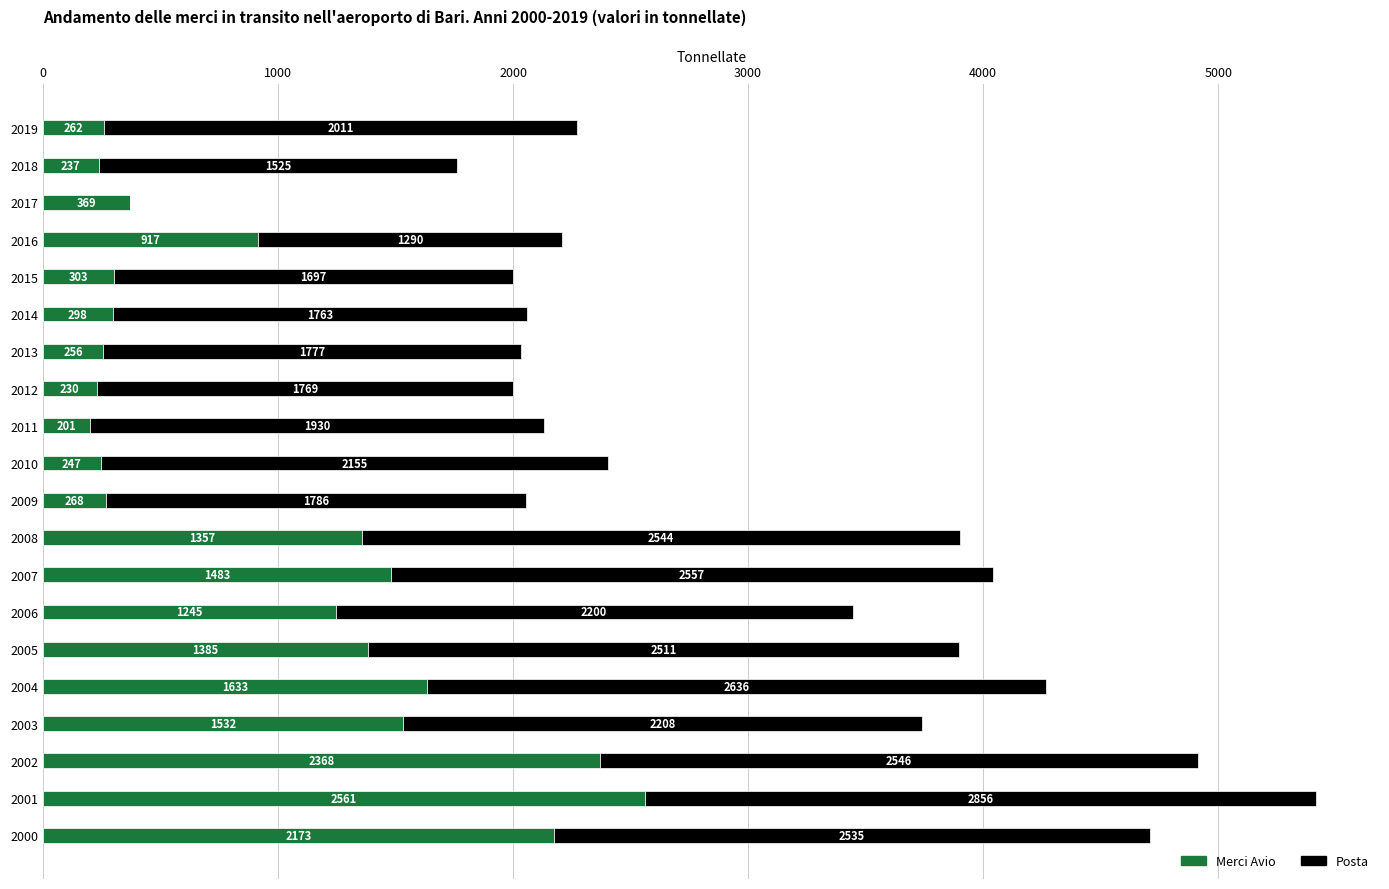

At which label is Merci Avio closest to 1381?

2005